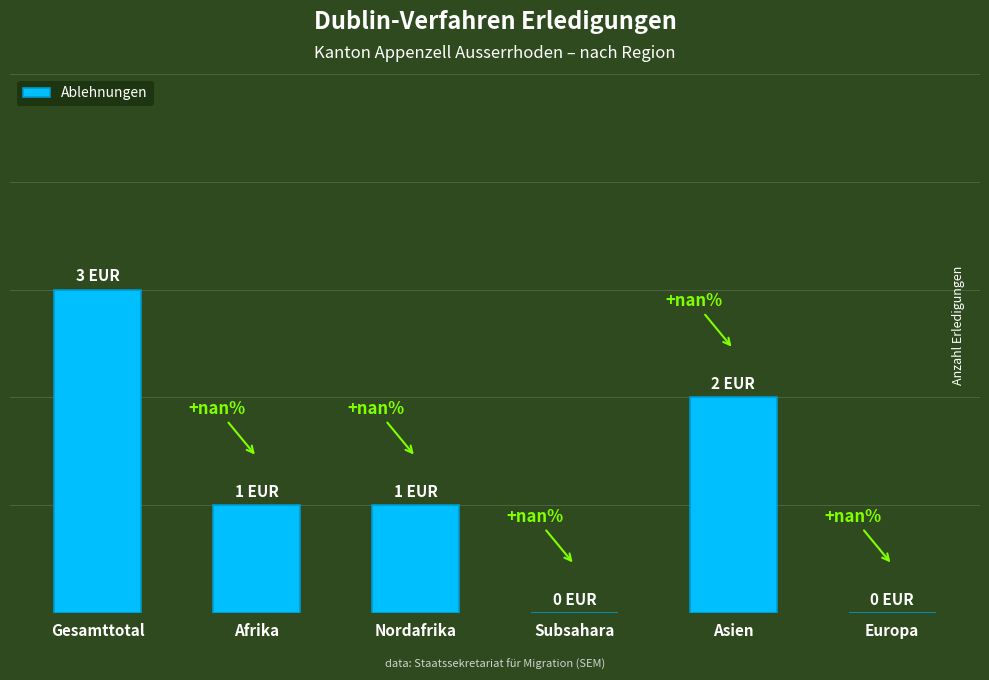

Rank the categories by value from lowest to highest.

Subsahara, Europa, Afrika, Nordafrika, Asien, Gesamttotal